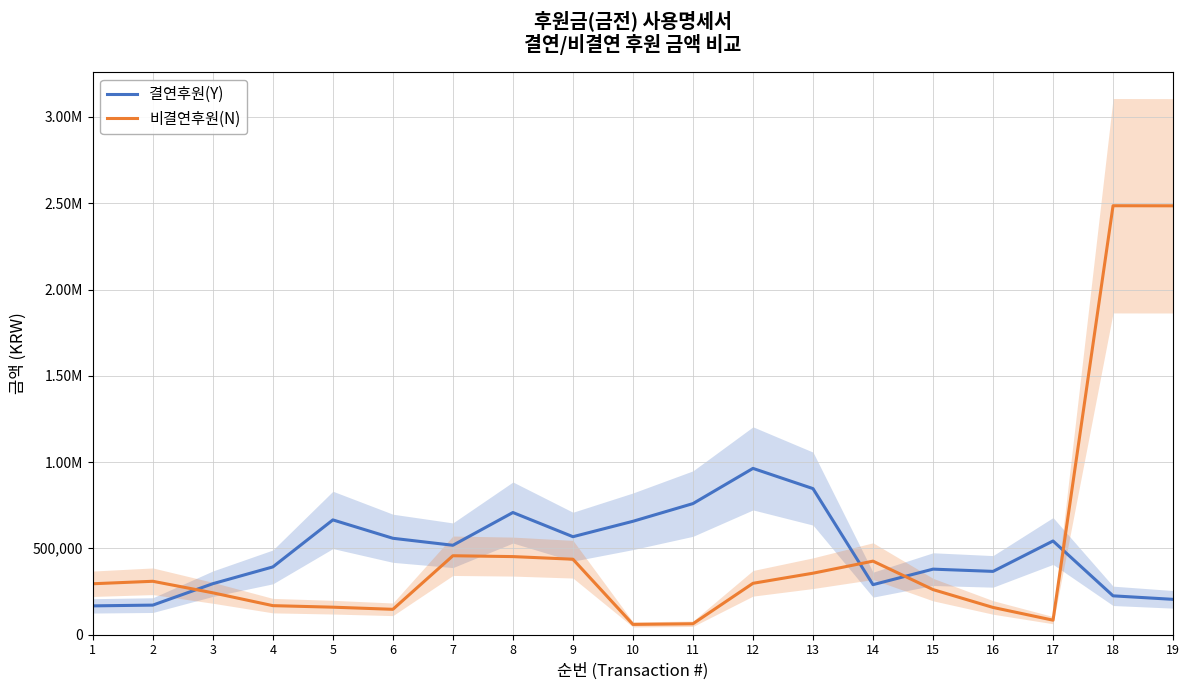

At which label is 결연후원(Y) closest to 564700?

9